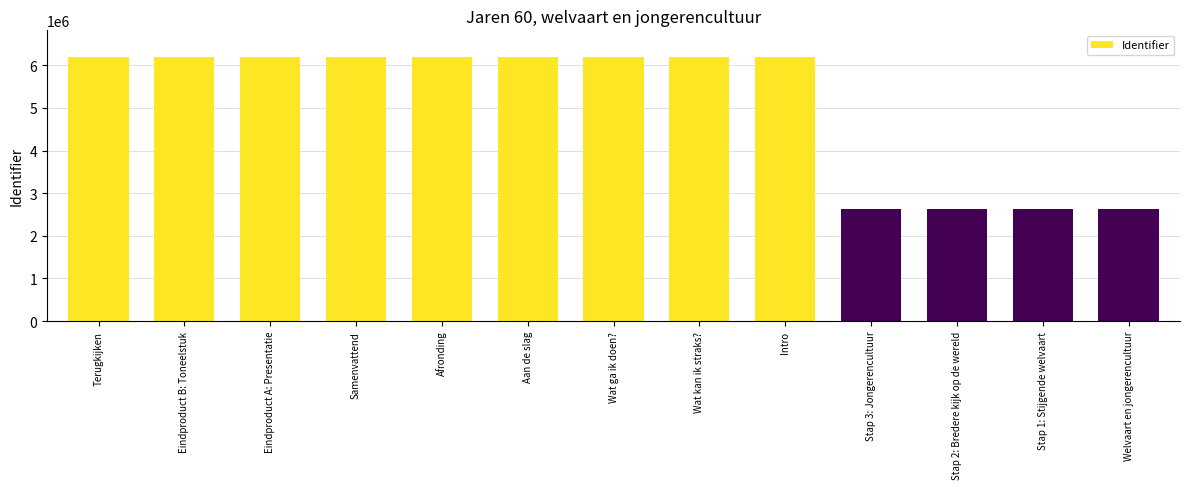

What is the label of the 3rd bar from the right?

Stap 2: Bredere kijk op de wereld